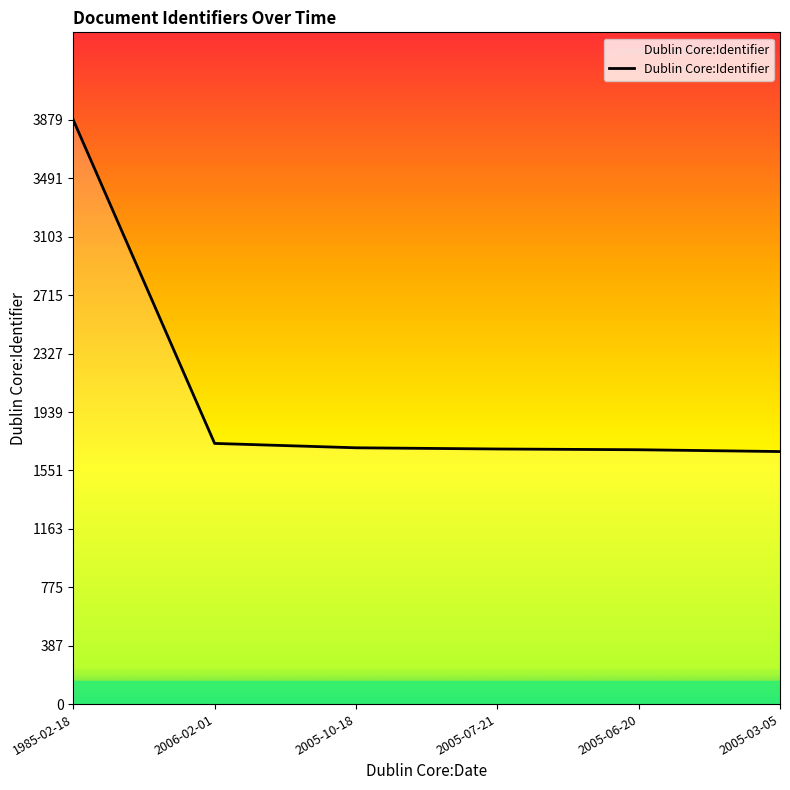

The value at 2005-06-20 is 1689. True or false?

True